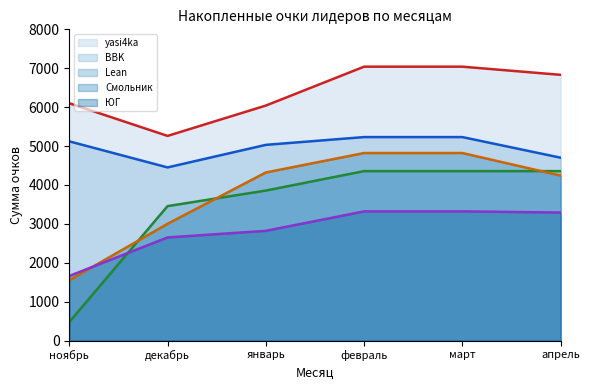

True or false: Смольник and yasi4ka cross at least once.

False